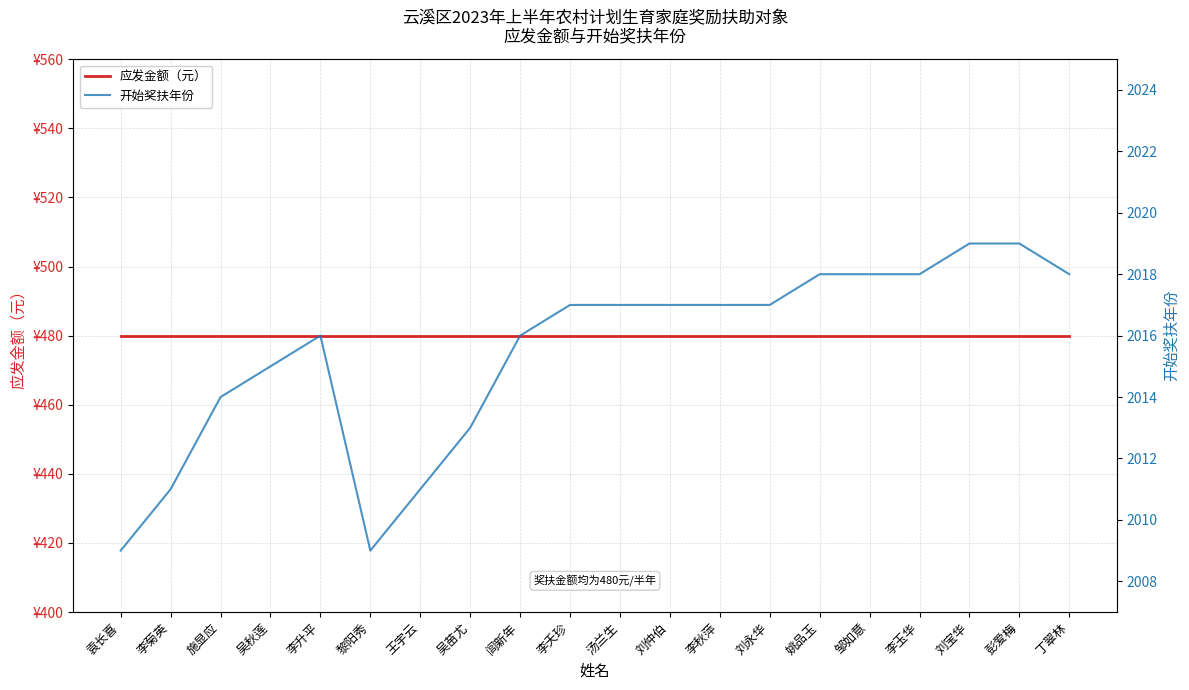

What is the maximum value for 开始奖扶年份?

2019